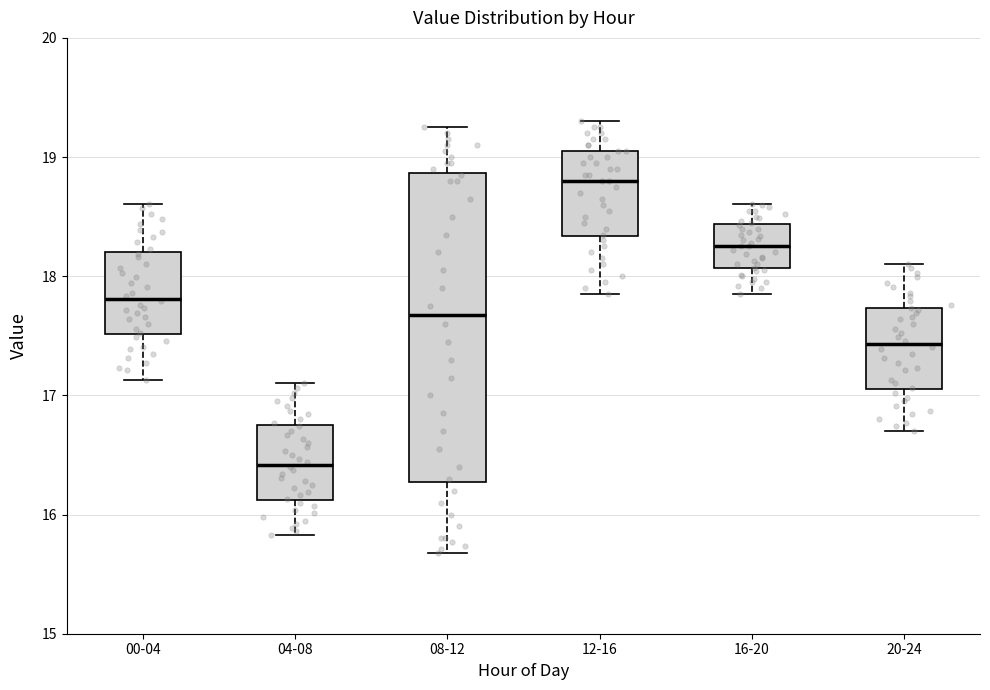

Reading left to right, read every box against the y-axis: the position of its median line, the range the box covers, and the ends of its whiskers. The values are not printed on the chart, so give them approximately, as read against the axis.

00-04: median 17.8, box 17.5 to 18.2, whiskers 17.1 to 18.6
04-08: median 16.4, box 16.1 to 16.7, whiskers 15.8 to 17.1
08-12: median 17.7, box 16.3 to 18.9, whiskers 15.7 to 19.3
12-16: median 18.8, box 18.3 to 19.1, whiskers 17.9 to 19.3
16-20: median 18.3, box 18.1 to 18.4, whiskers 17.9 to 18.6
20-24: median 17.4, box 17.1 to 17.7, whiskers 16.7 to 18.1